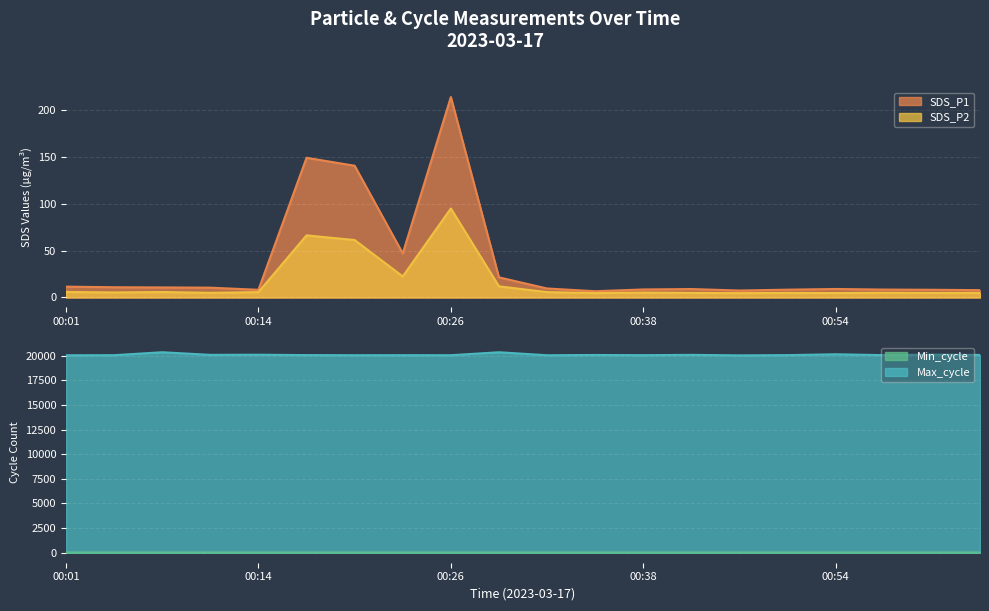

What is the spread (max minus min) of values at 00:32?

20041.2